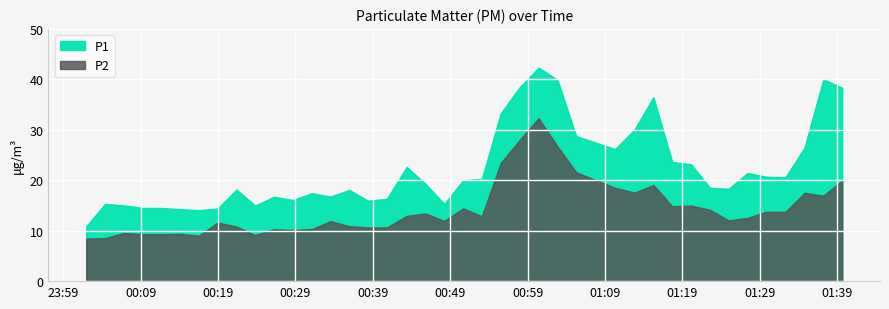

At how many categories does at least one series exceed 38?

5